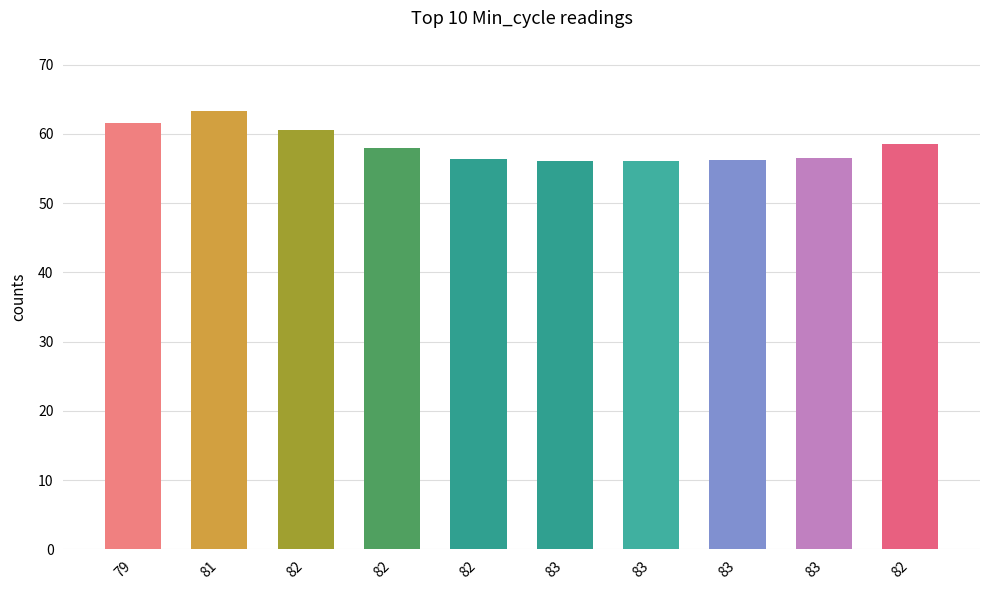

How many values are below 57?

5